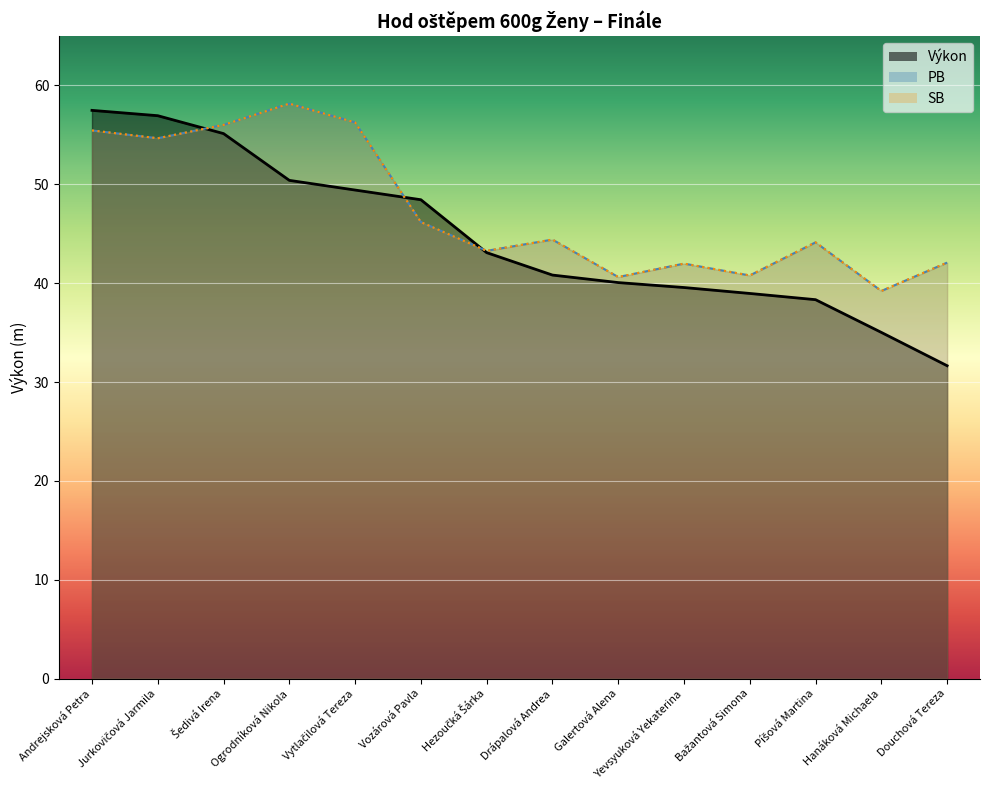

How many data points in PB are less than 44?

6